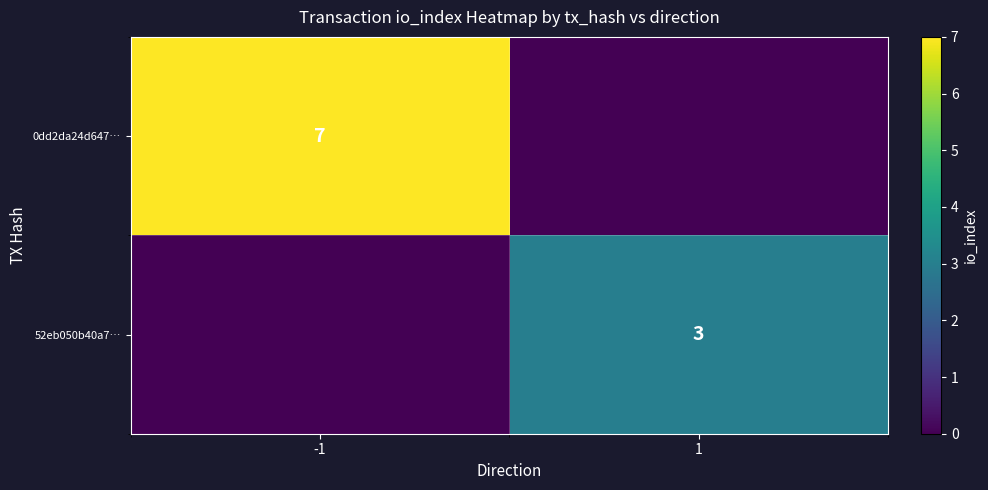

Is it true that 0dd2da24d647… equals 7 at -1?

True